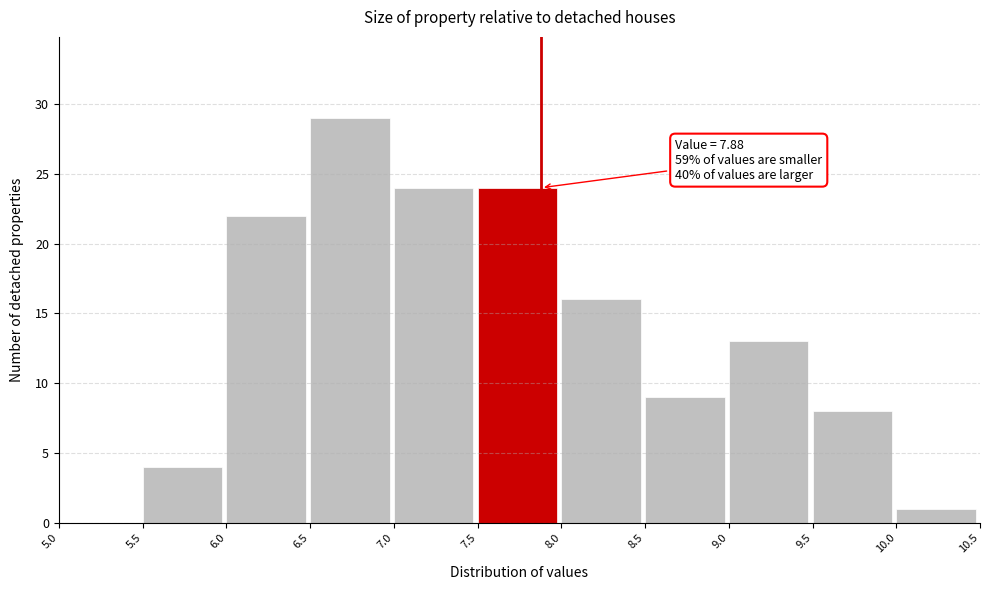

Over which range of the x-axis is the bar tallest?

6.5 to 7.0